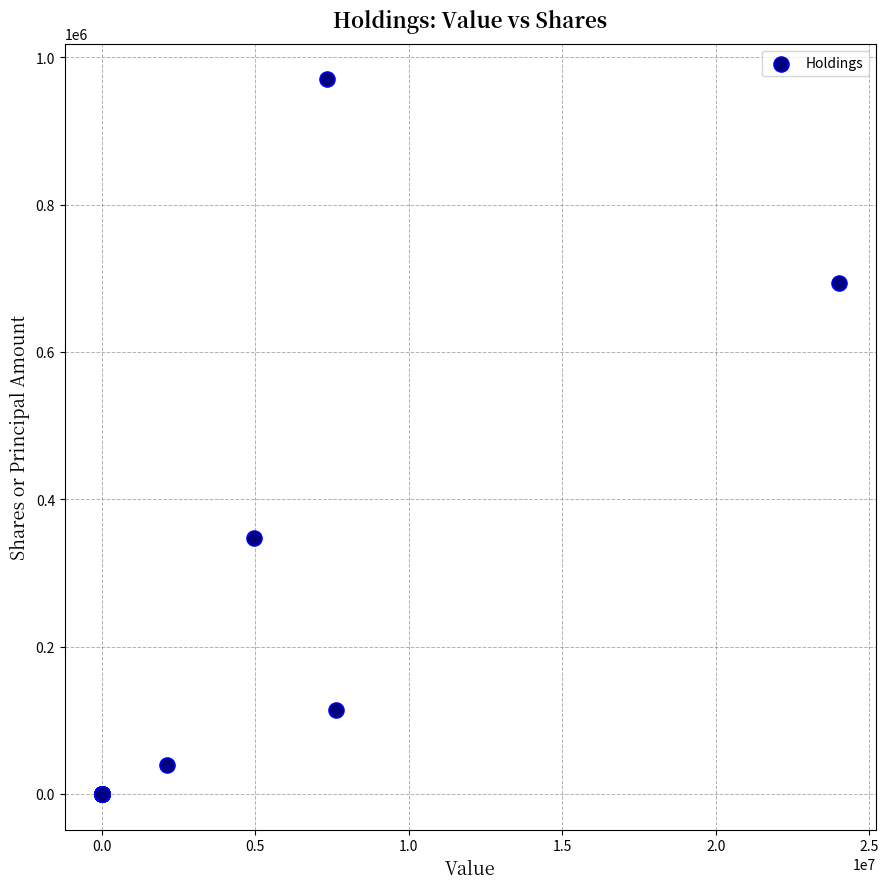

What Y value in the scatter plot is closest to 485003?

347496